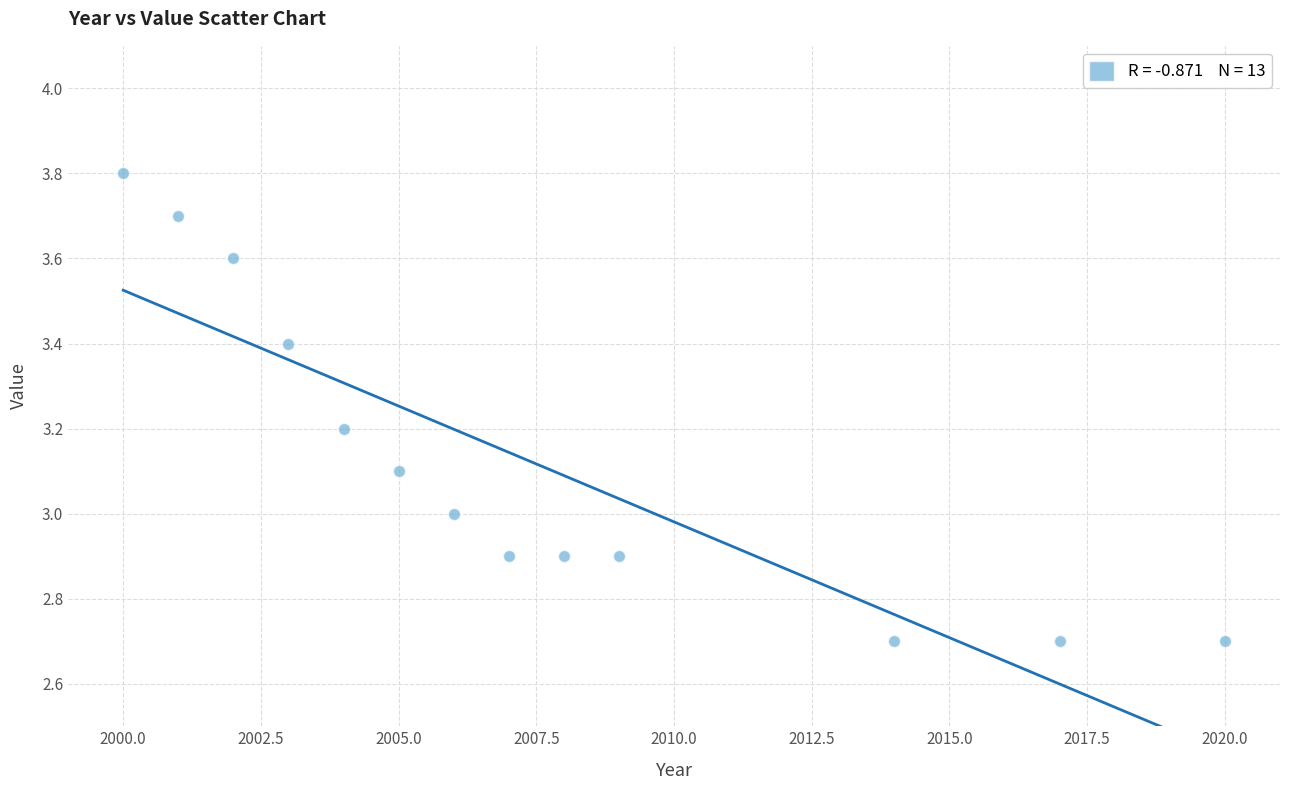

What is the range of Y values (max minus min)?

1.1